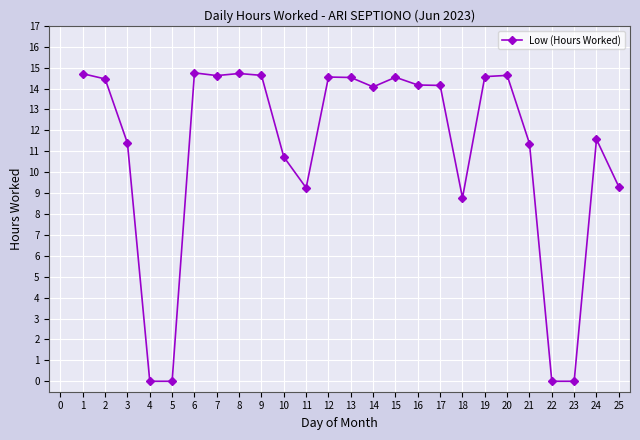

True or false: the data has more than 1 interior local peaks.

True